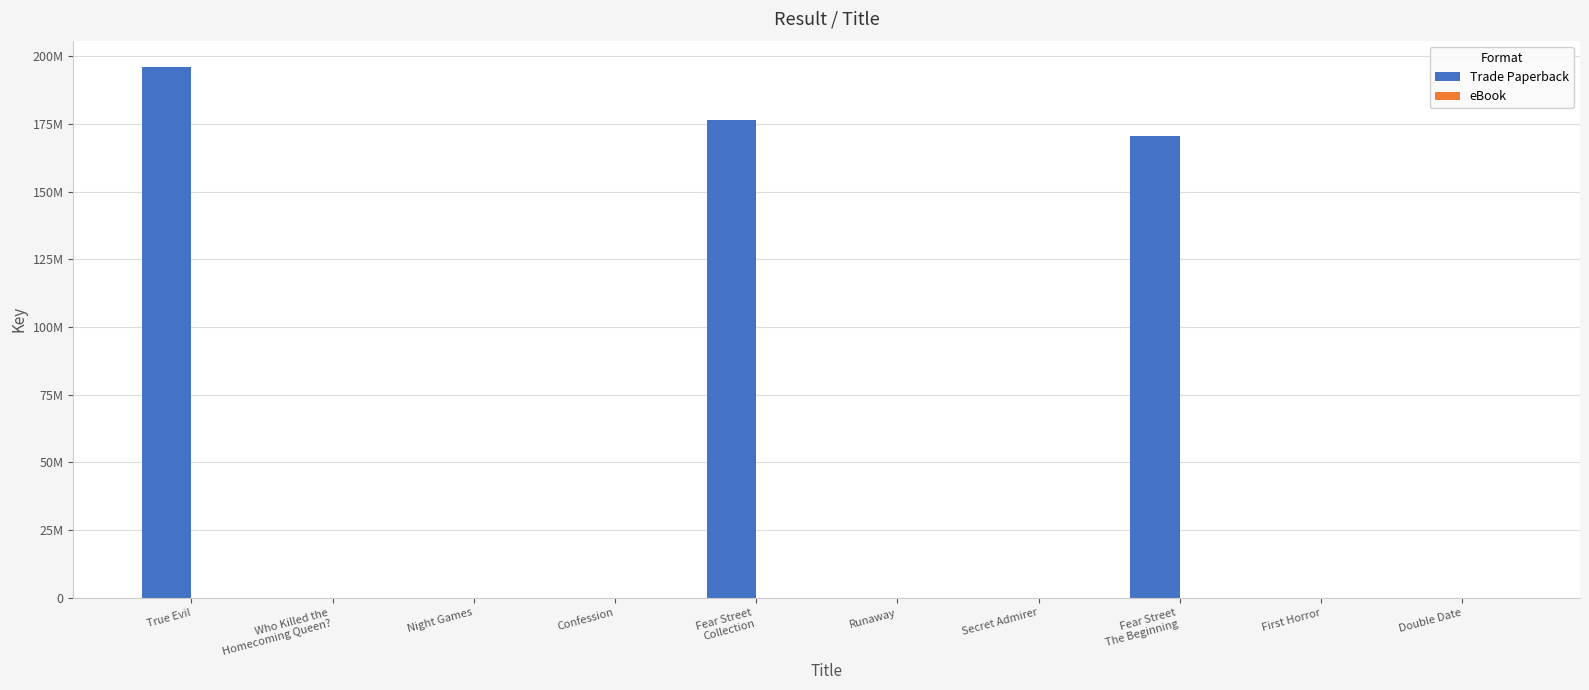

Reading left to right, transcribe all the data shown in this chart.

Trade Paperback: True Evil=196021039	Who Killed the
Homecoming Queen?=76980	Night Games=76968	Confession=96899	Fear Street
Collection=176502197	Runaway=76970	Secret Admirer=96895	Fear Street
The Beginning=170756719	First Horror=4580	Double Date=4431
eBook: True Evil=0	Who Killed the
Homecoming Queen?=76980	Night Games=76968	Confession=96899	Fear Street
Collection=0	Runaway=76970	Secret Admirer=96895	Fear Street
The Beginning=0	First Horror=4580	Double Date=4431